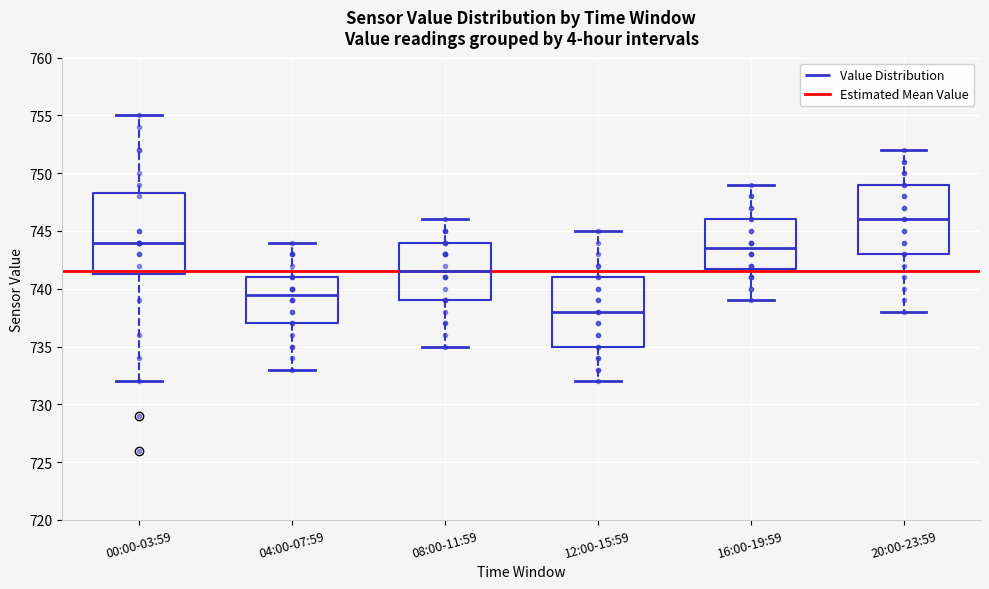

Reading left to right, read every box against the y-axis: the position of its median line, the range the box covers, and the ends of its whiskers. The values are not printed on the chart, so give them approximately, as read against the axis.

00:00-03:59: median 744.0, box 741.5 to 748.5, whiskers 732.0 to 755.0
04:00-07:59: median 739.5, box 737.0 to 741.0, whiskers 733.0 to 744.0
08:00-11:59: median 741.5, box 739.0 to 744.0, whiskers 735.0 to 746.0
12:00-15:59: median 738.0, box 735.0 to 741.0, whiskers 732.0 to 745.0
16:00-19:59: median 743.5, box 742.0 to 746.0, whiskers 739.0 to 749.0
20:00-23:59: median 746.0, box 743.0 to 749.0, whiskers 738.0 to 752.0